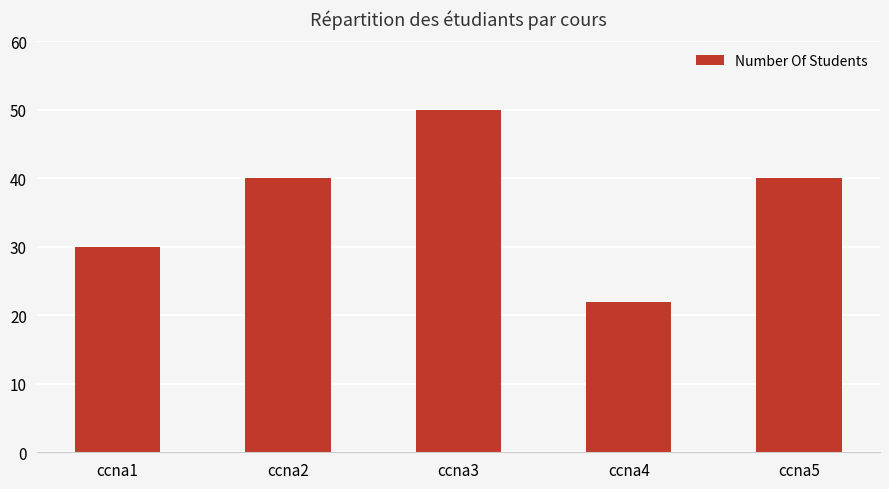

How many bars are there in total?

5